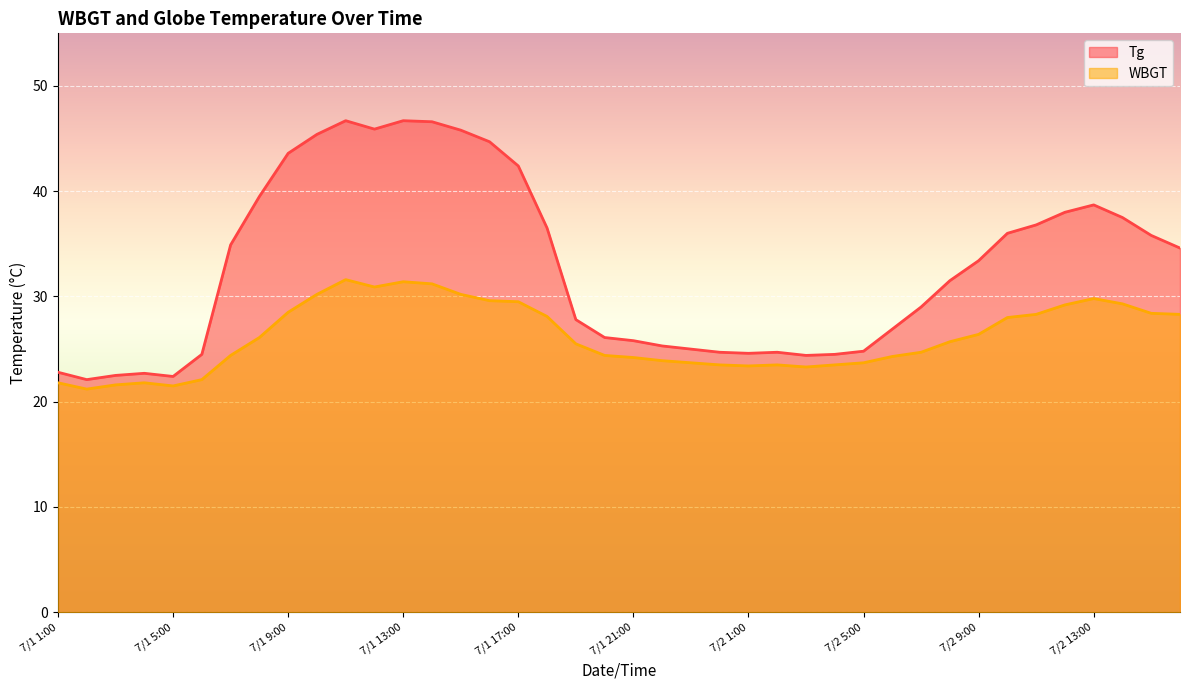

True or false: WBGT and Tg intersect in this chart.

False